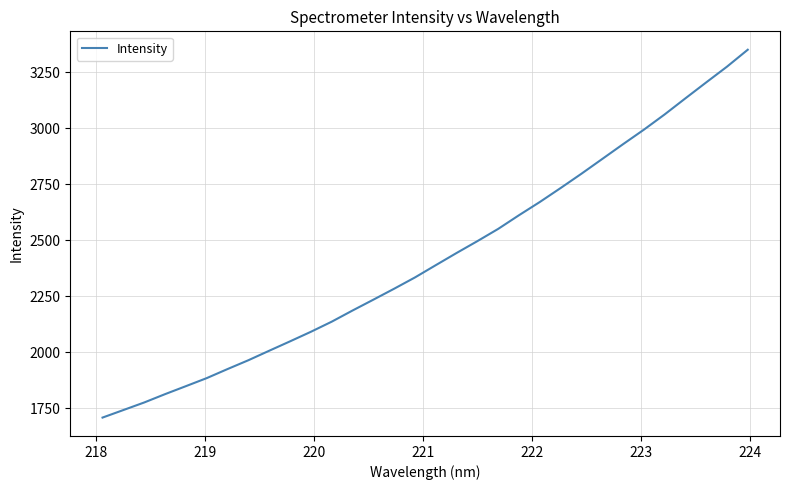

What is the difference between the maximum and minimum values?

1642.8